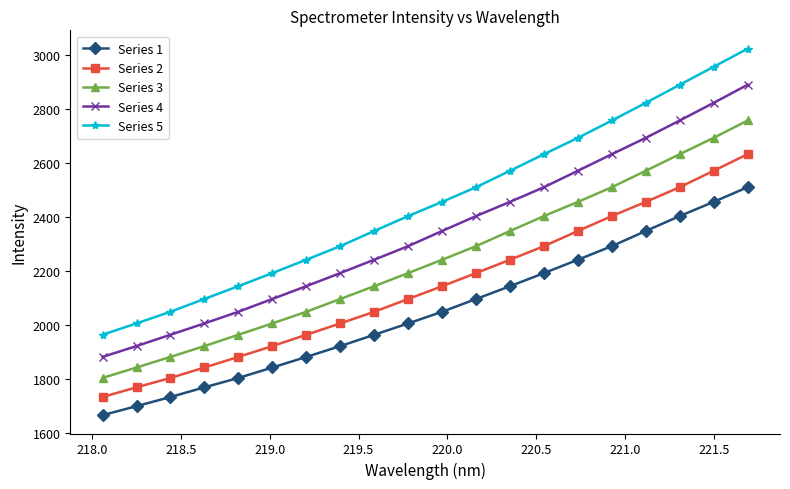

What is the greatest value displayed?

3023.6